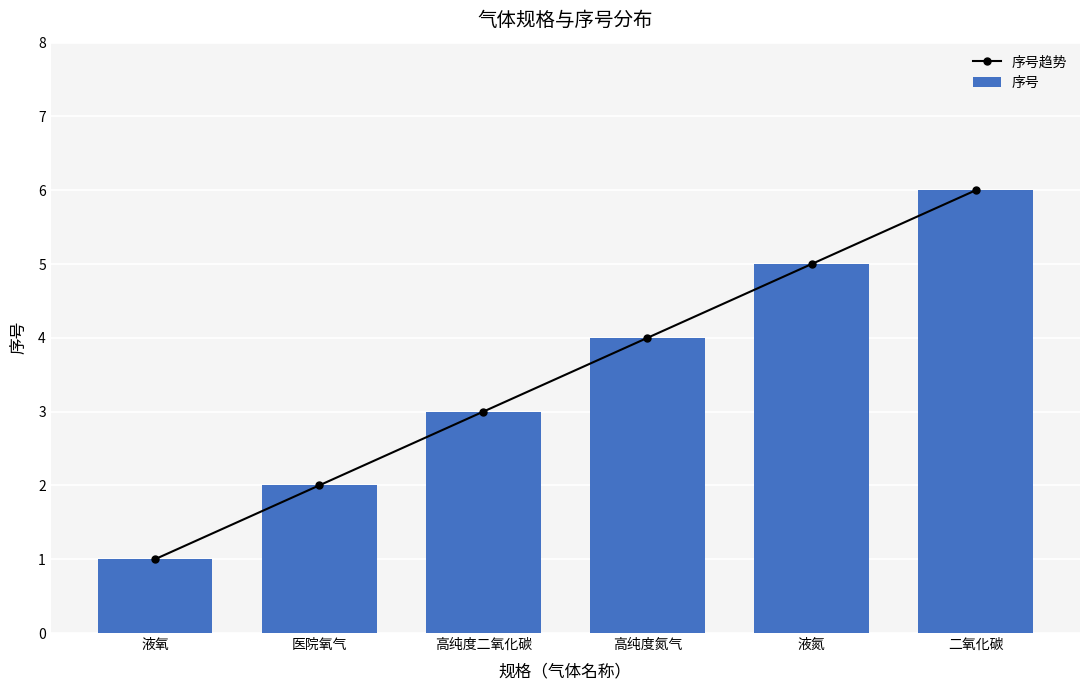

Count the 序号 values in the range 2 to 5.

4